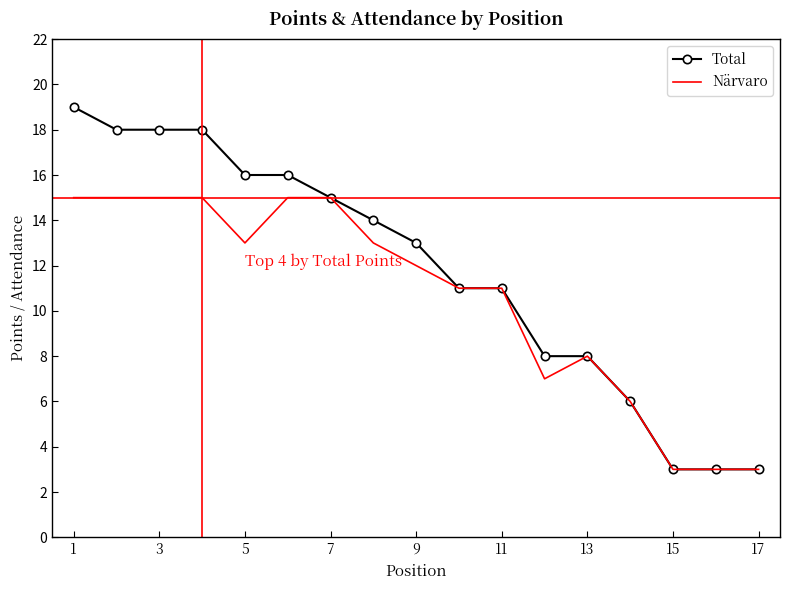

List the series in order of their peak value, lowest first.

Närvaro, Total